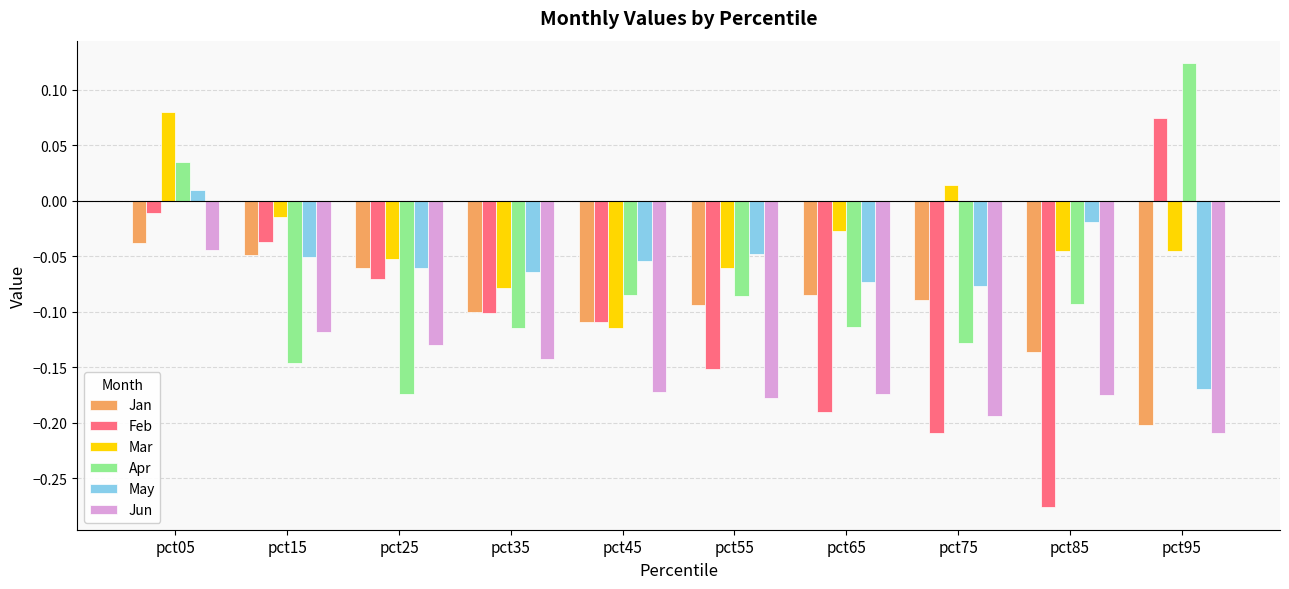

How many data points does each series have?

10